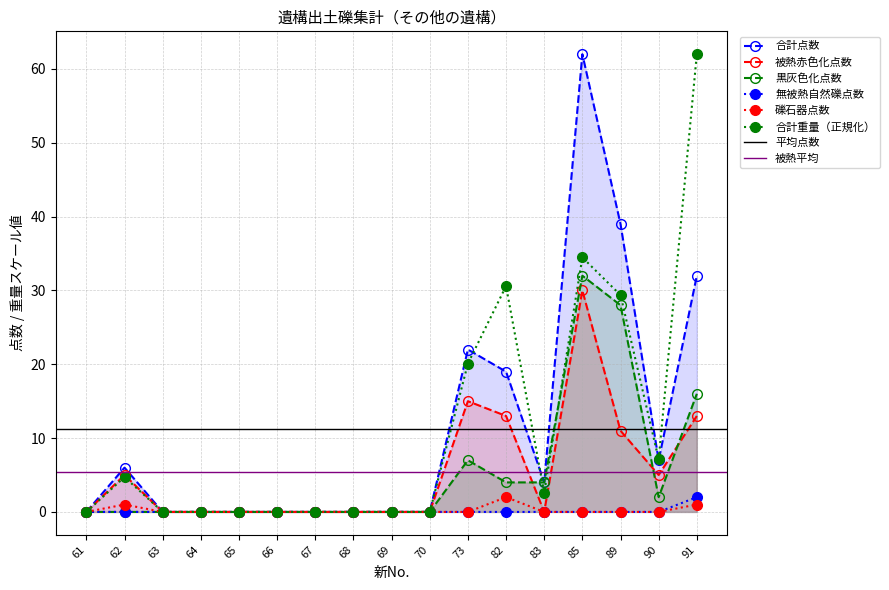

Between 68 and 70, which series saw the biggest shift?

合計点数